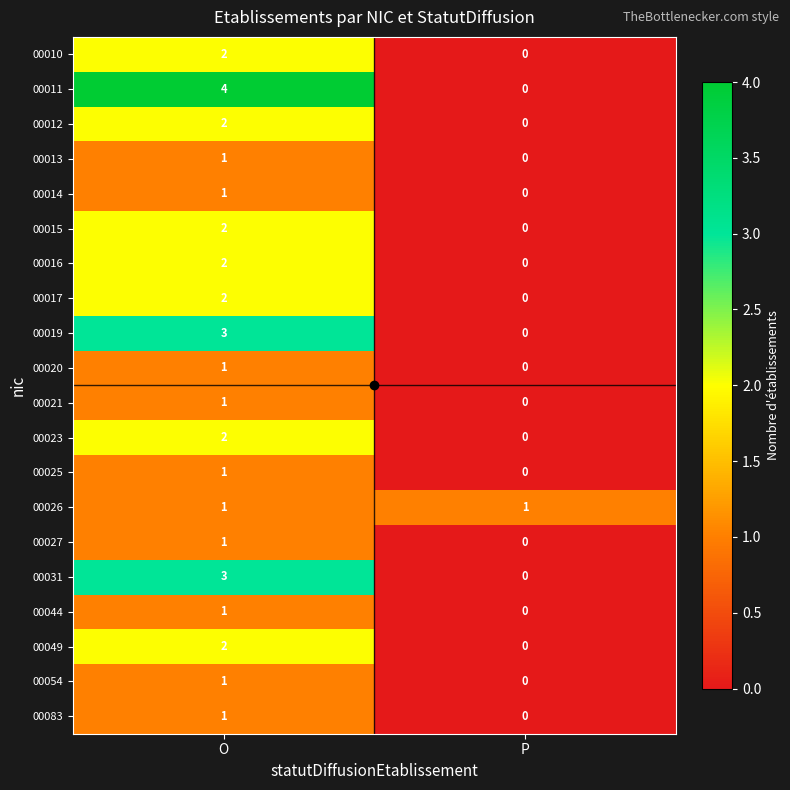

The value of 00054 at O is 1. True or false?

True